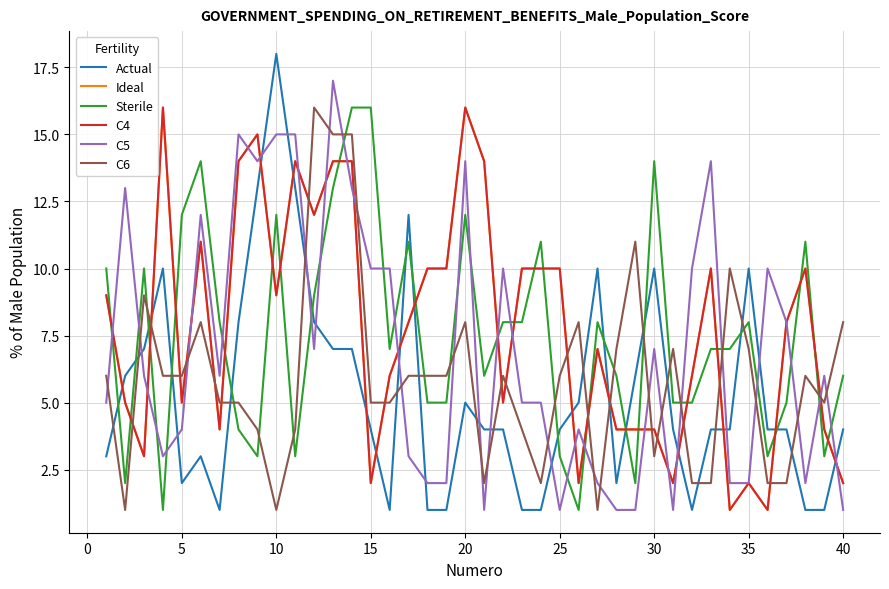

True or false: C4 has more than 1 interior local peaks.

True